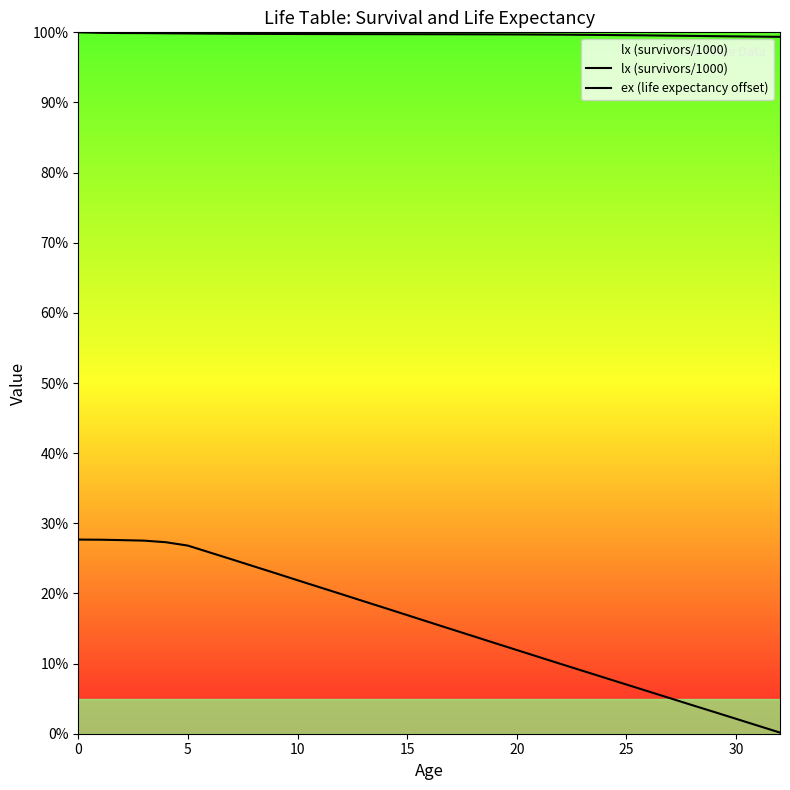

Count the lx (survivors/1000) values in the range 99 to 100.

33